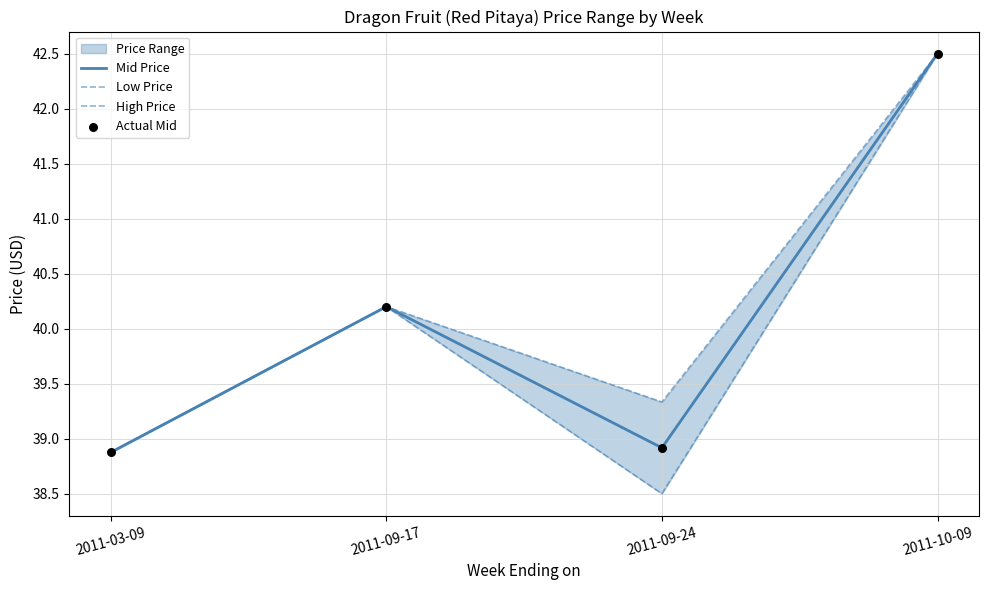

At how many categories does at least one series exceed 38?

4